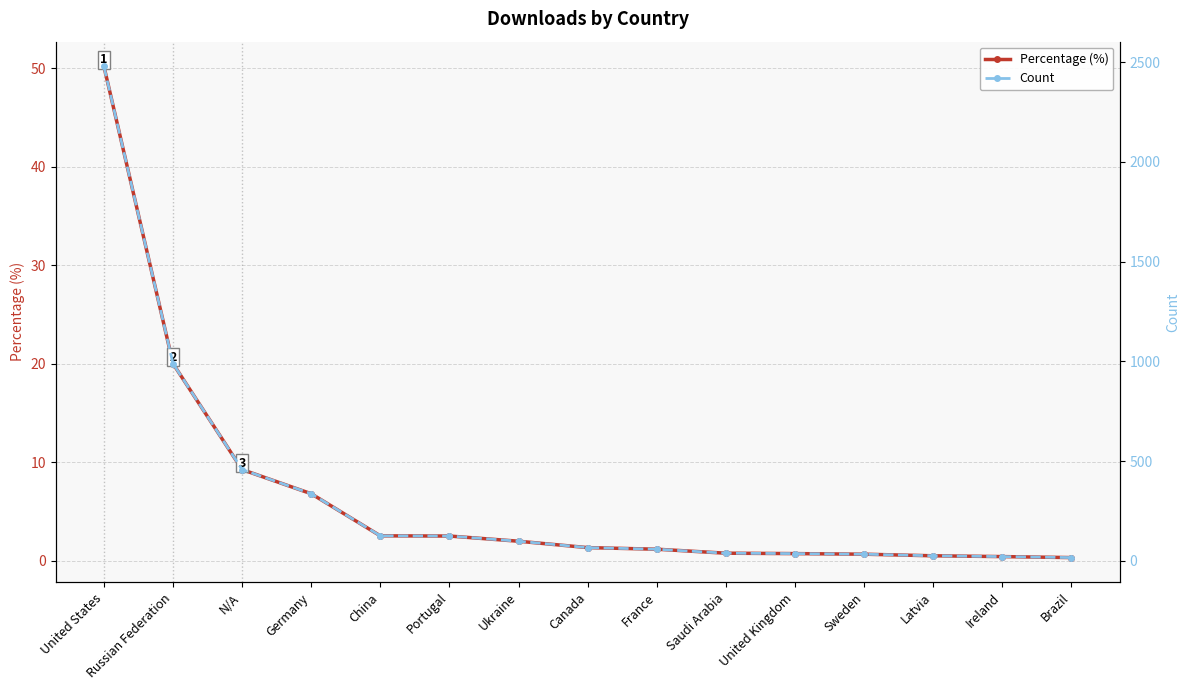

At Germany, list the series in order from largest to smallest.

Count, Percentage (%)